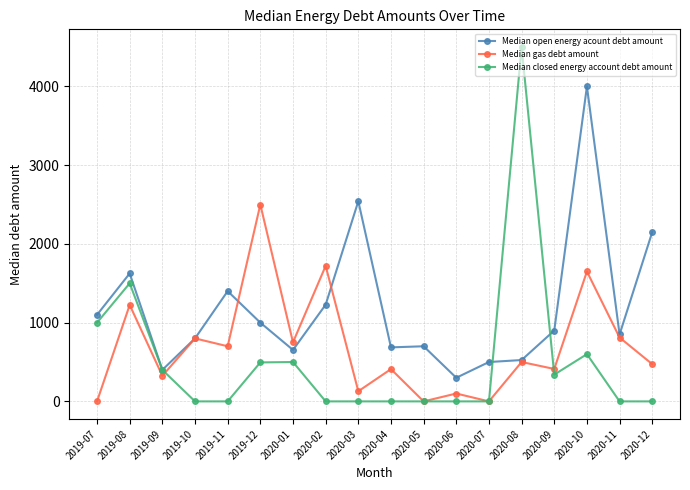

What is the value of the Median gas debt amount point at the 12th from the left?

100.0